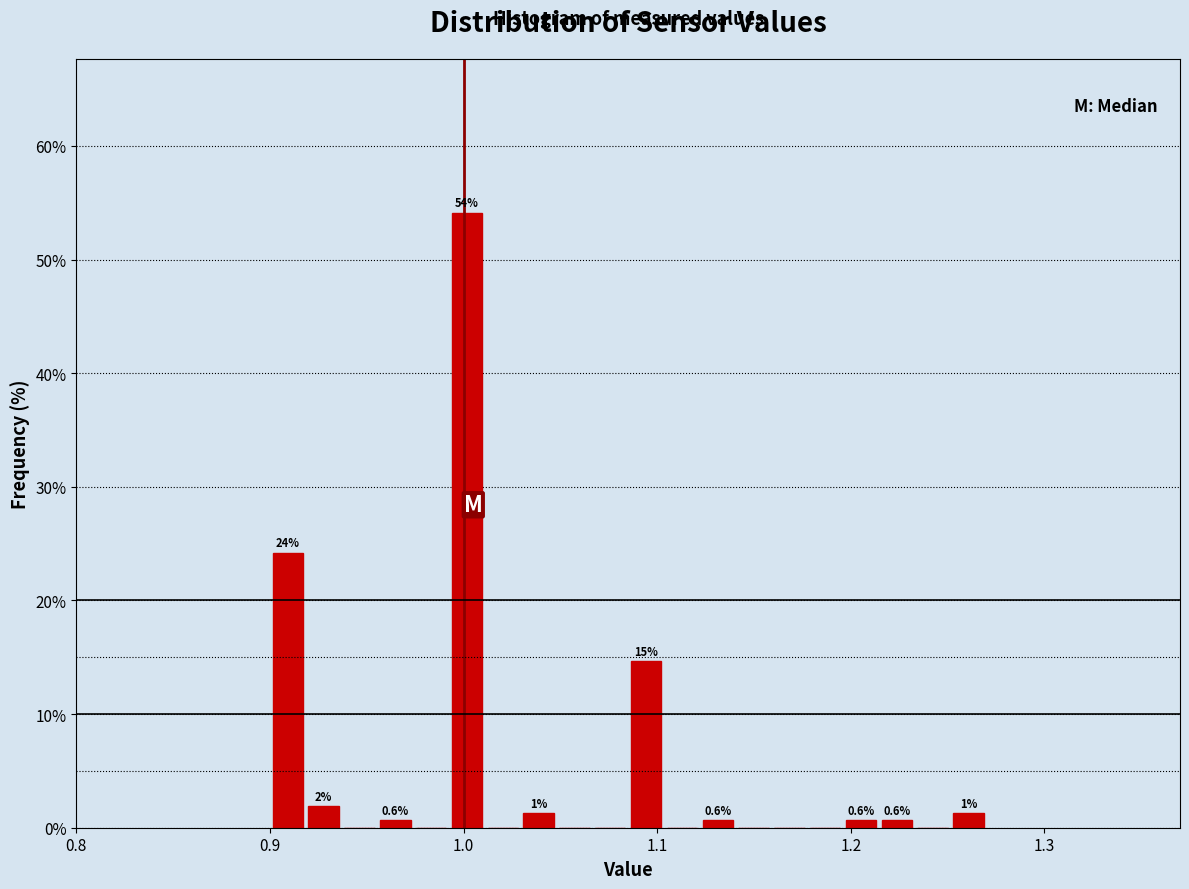

Read against the x-axis, roughly where is the centre of the tallest bar?

1.00